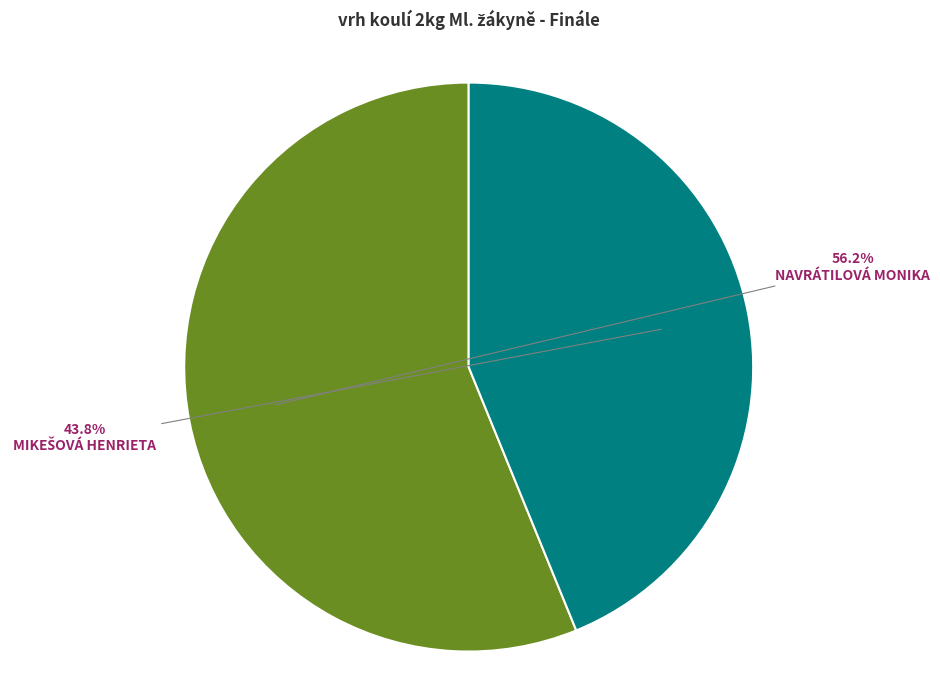

Is there a majority slice in this chart?

Yes